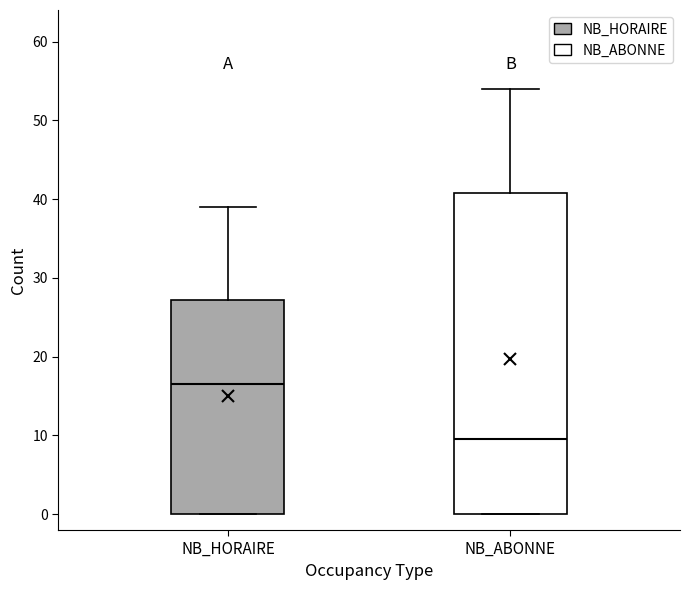

Reading left to right, transcribe this box plot: for each box, give where its median line is, the range the box spans, and where its two whiskers end, as read against the y-axis. The values are not printed on the chart, so give them approximately, as read against the axis.

NB_HORAIRE: median 17, box 0 to 27, whiskers 0 to 39
NB_ABONNE: median 10, box 0 to 41, whiskers 0 to 54